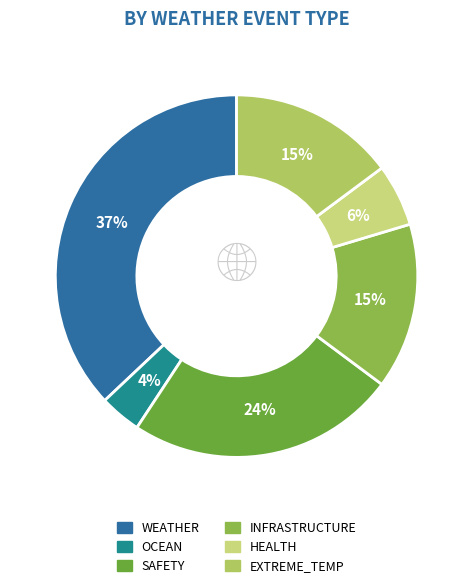

To the nearest percent, what percentage of the pie is INFRASTRUCTURE?

15%